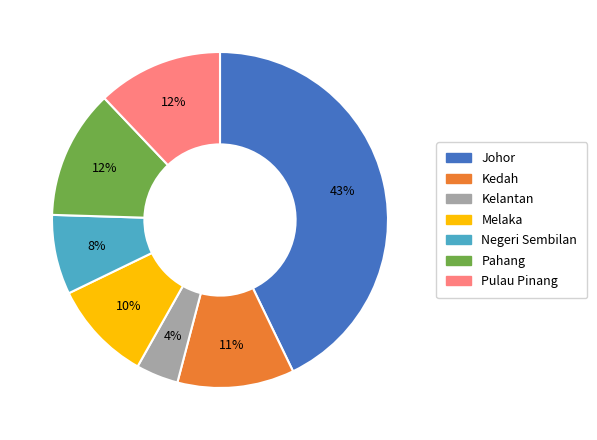

Between Kedah and Pahang, which is larger?

Pahang